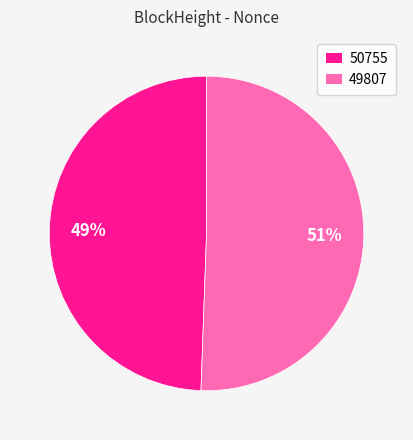

True or false: 50755 accounts for 49% of the total.

True